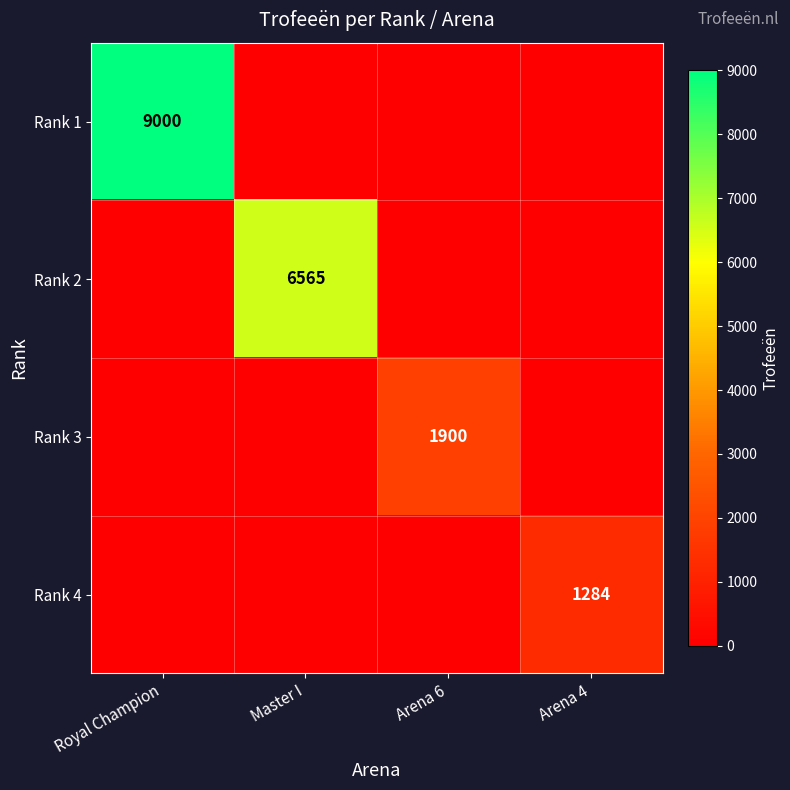

The Rank 4 series shows 1284 at Arena 4. True or false?

True